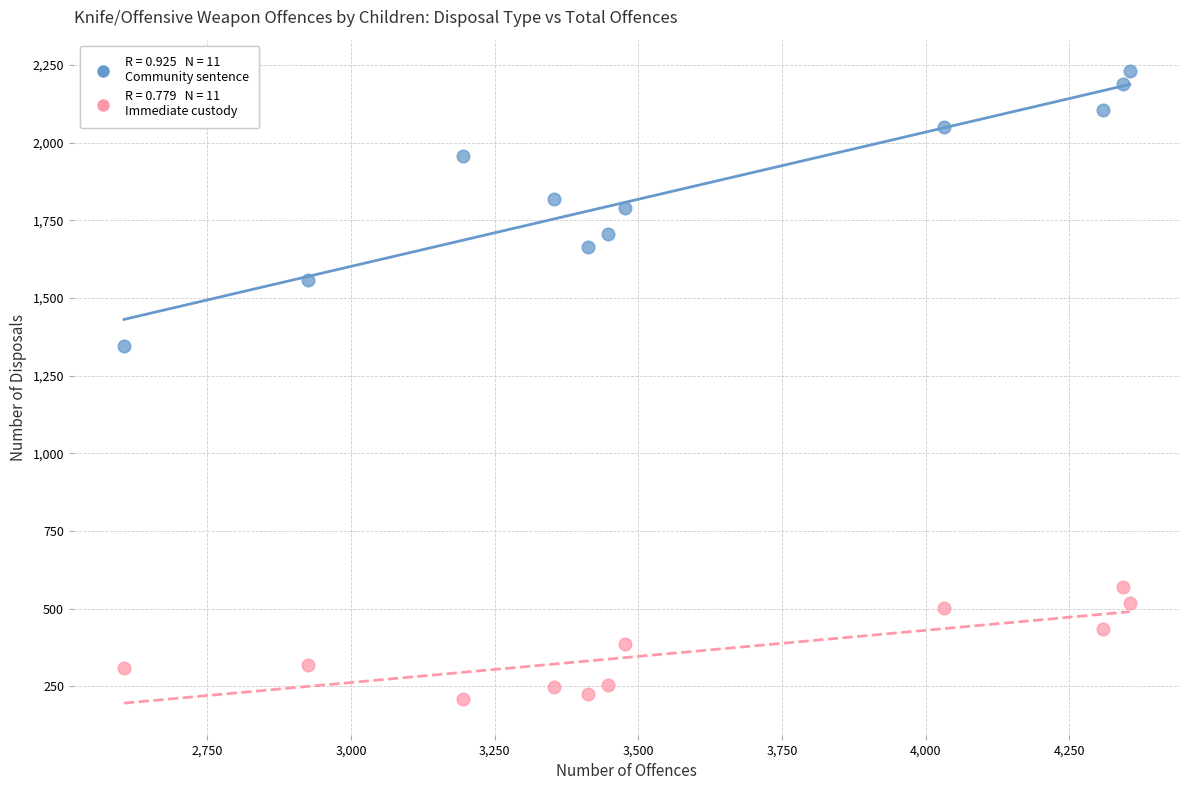

Across all series, what Y value is closest to 1219?

1344